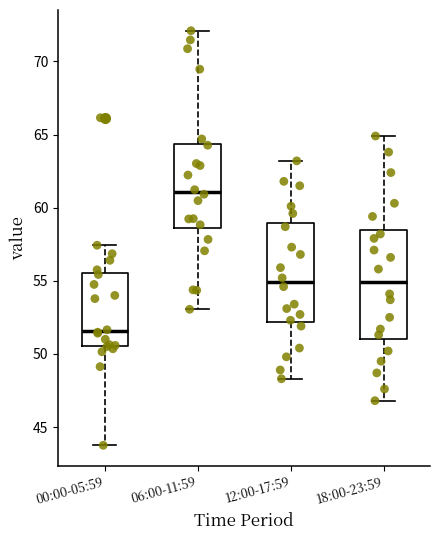

Where does the lower whisker of the box for 12:00-17:59 end on the y-axis? The values are not printed on the chart, so give them approximately, as read against the axis.

48.5